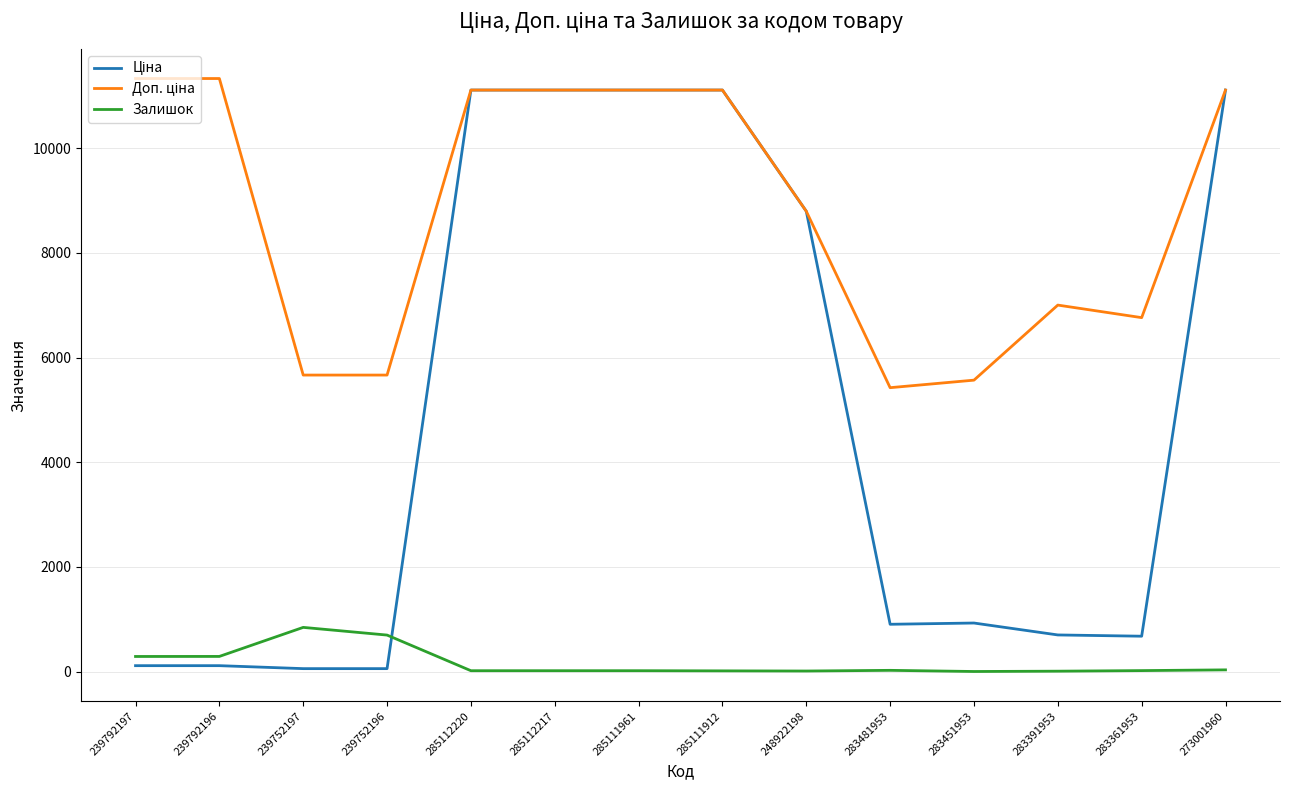

What is the greatest value displayed?

11334.0